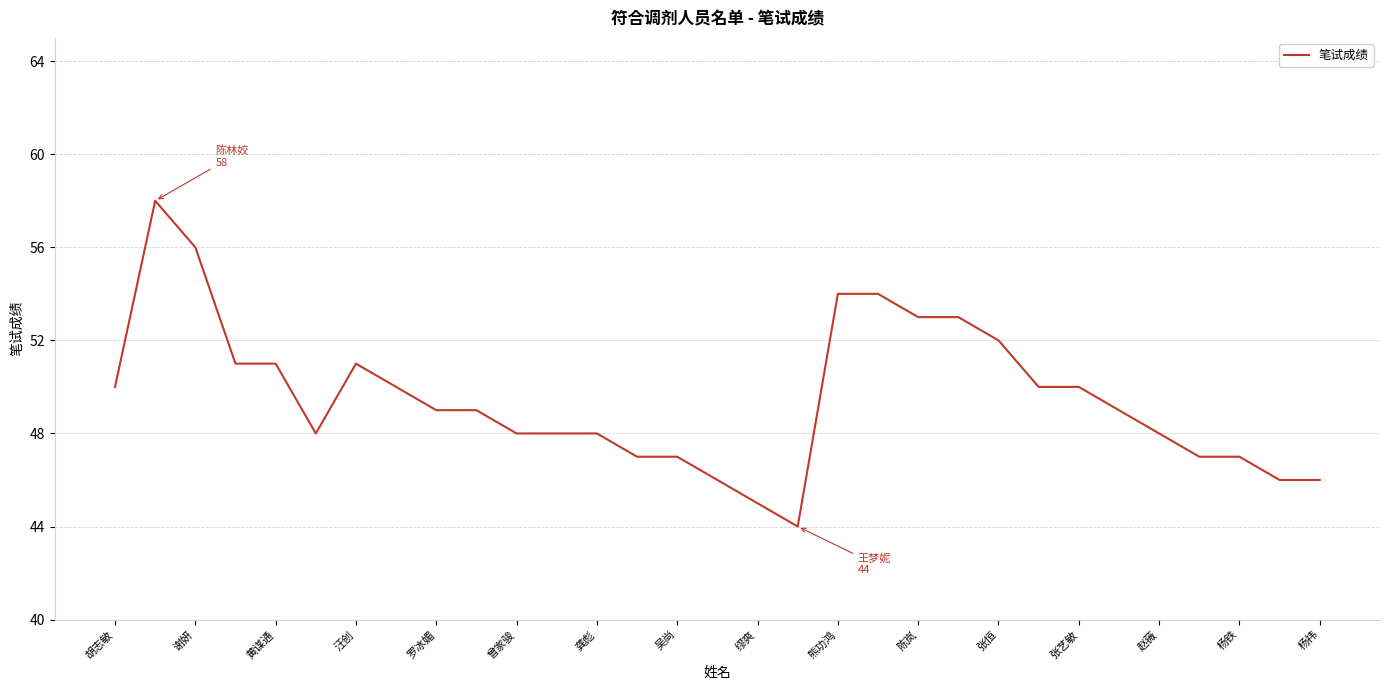

True or false: the data has more than 0 interior local peaks.

True